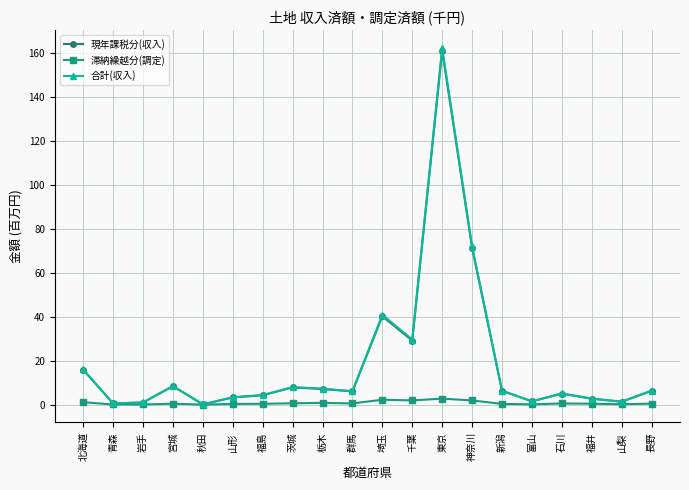

At which category is the sum across all series the highest?

東京